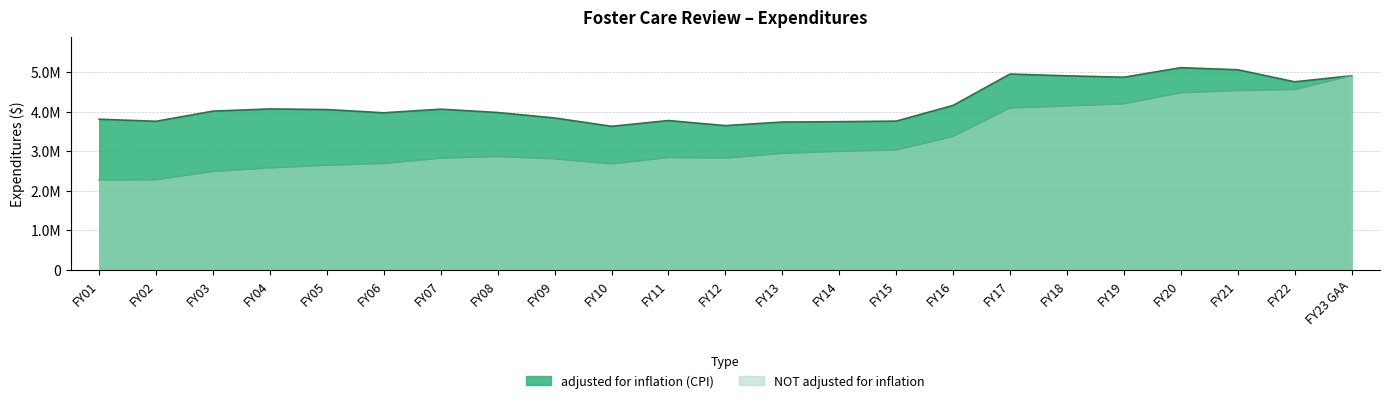

At which label does NOT adjusted for inflation reach its peak?

FY23 GAA